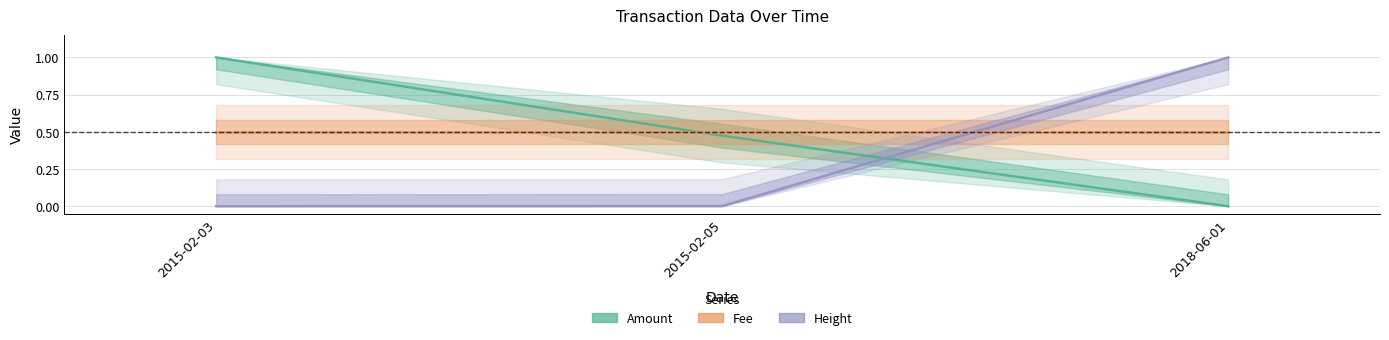

Reading right to left, transcribe all the data shown in this chart.

Amount: 2018-06-01=0.0	2015-02-05=0.5	2015-02-03=1.0
Fee: 2018-06-01=0.5	2015-02-05=0.5	2015-02-03=0.5
Height: 2018-06-01=1.0	2015-02-05=0.0	2015-02-03=0.0